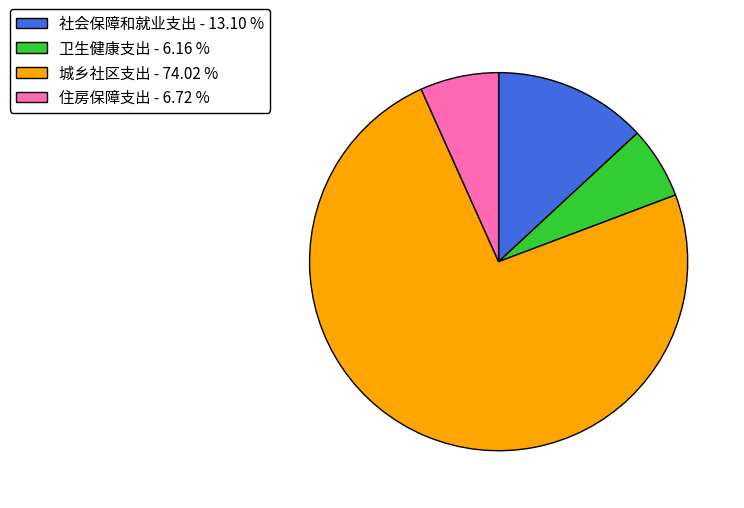

The 卫生健康支出 slice represents 1% of the pie. True or false?

False